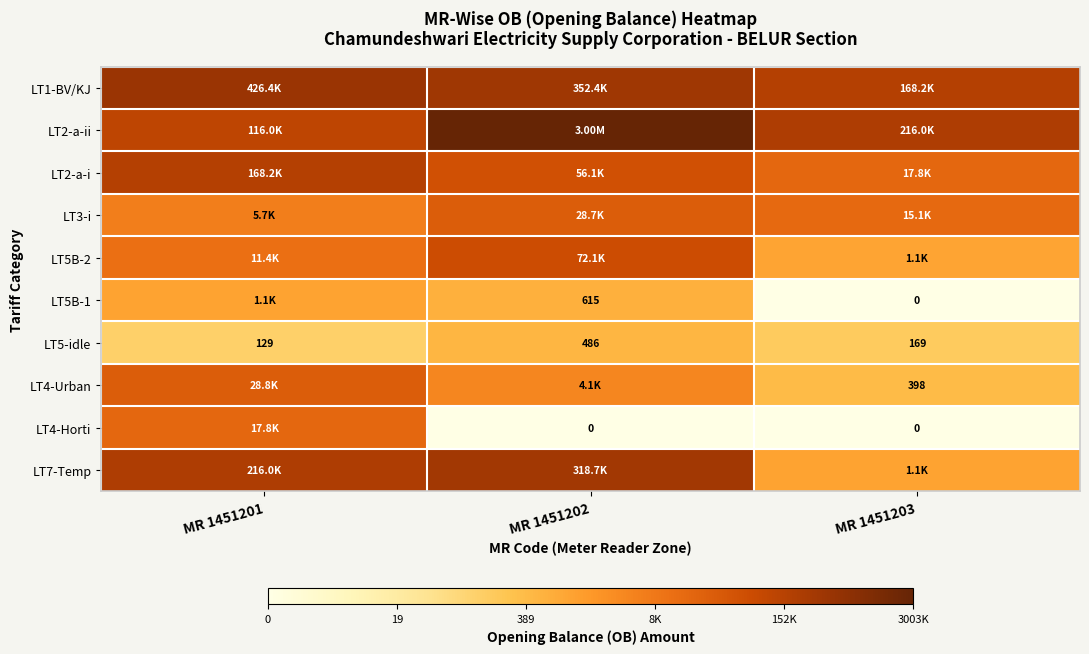

Rank the series at MR 1451203 from highest to lowest value.

LT2-a-ii, LT1-BV/KJ, LT2-a-i, LT3-i, LT7-Temp, LT5B-2, LT4-Urban, LT5-idle, LT5B-1, LT4-Horti